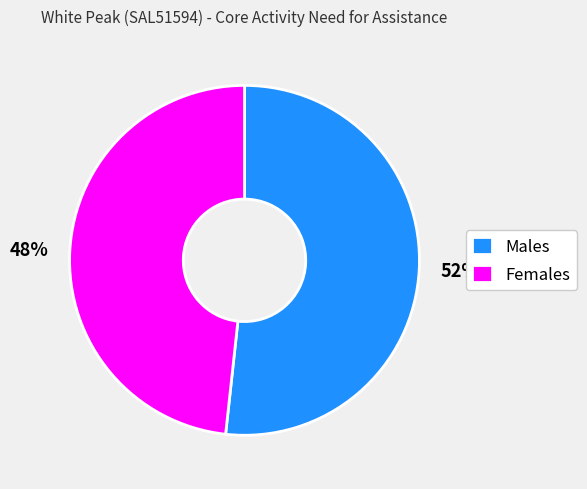

Is the sum of Males and Females greater than half?

Yes